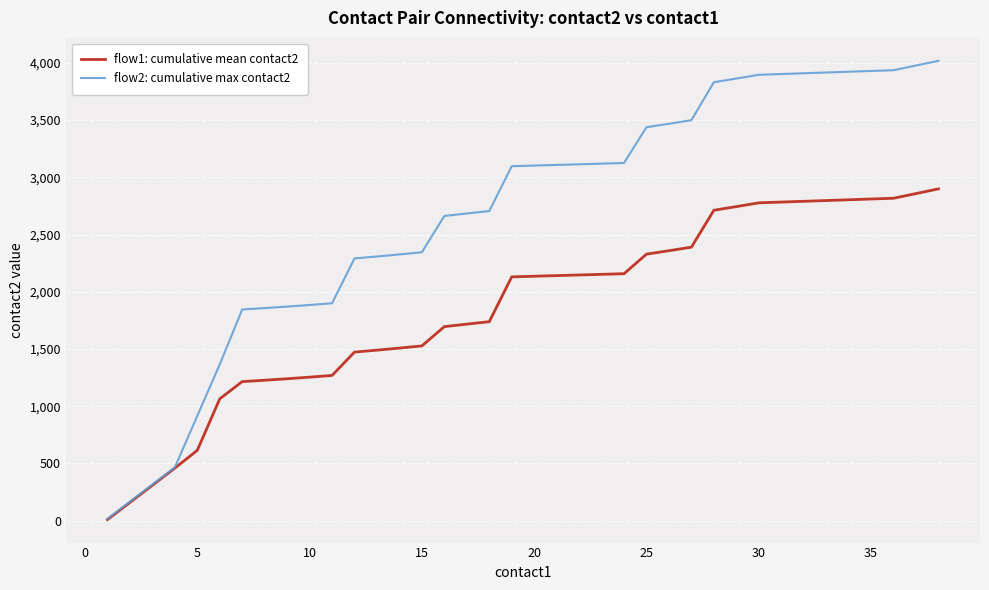

Which series has the largest range (max minus min)?

flow2: cumulative max contact2